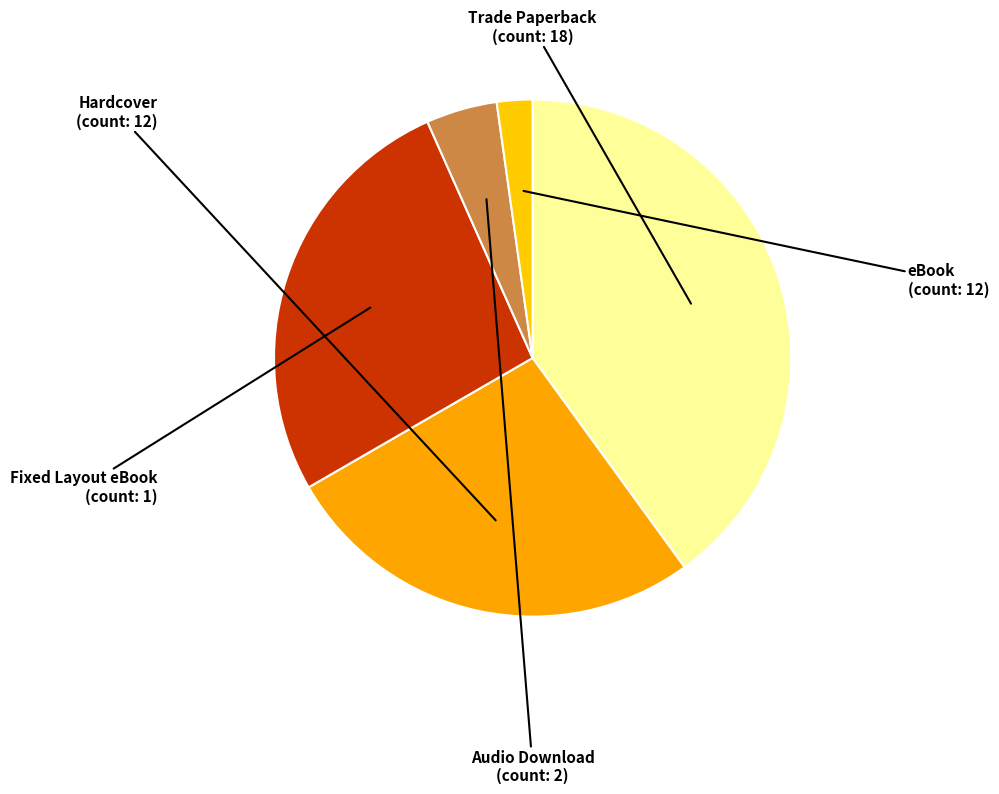

Which category has the smallest portion of the pie?

Fixed Layout eBook